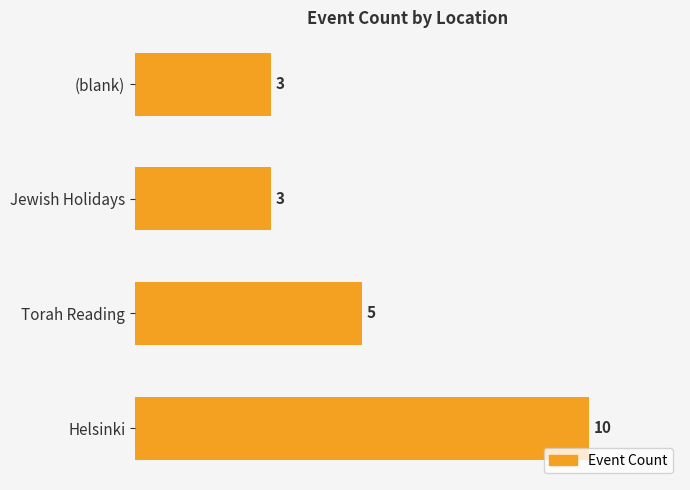

Are the bars grouped side by side (vs. stacked)?

No